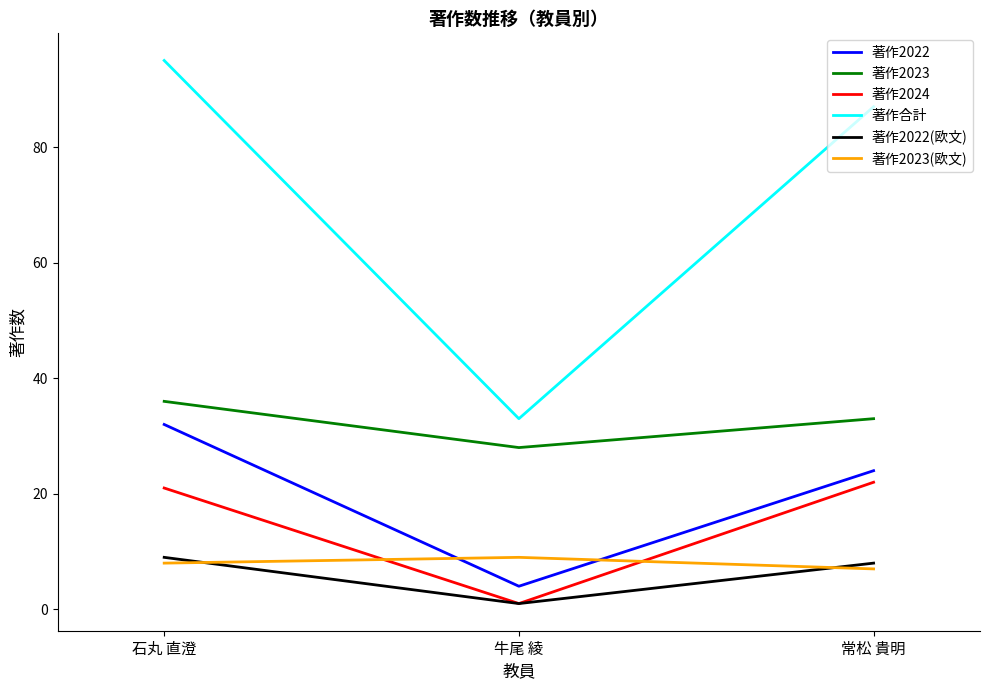

What is the greatest value displayed?

95